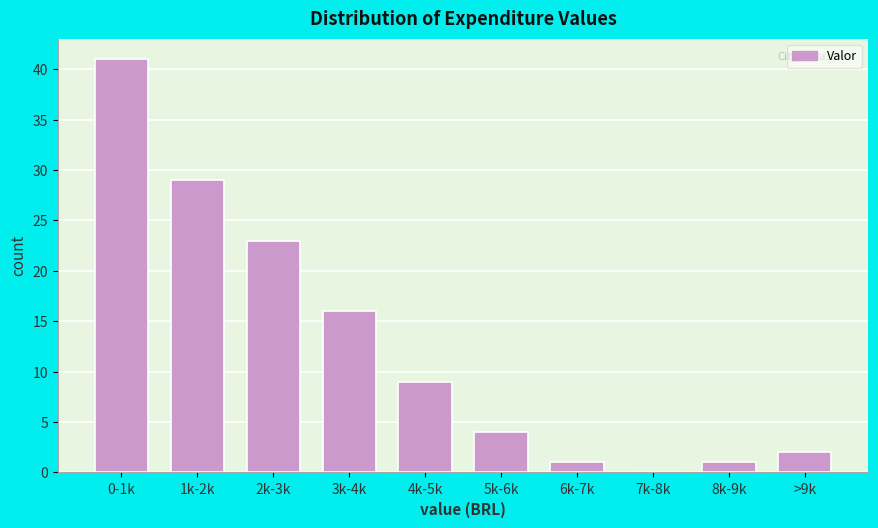

Reading left to right, list all the values displayed in this chart.

0-1k=41	1k-2k=29	2k-3k=23	3k-4k=16	4k-5k=9	5k-6k=4	6k-7k=1	7k-8k=0	8k-9k=1	>9k=2